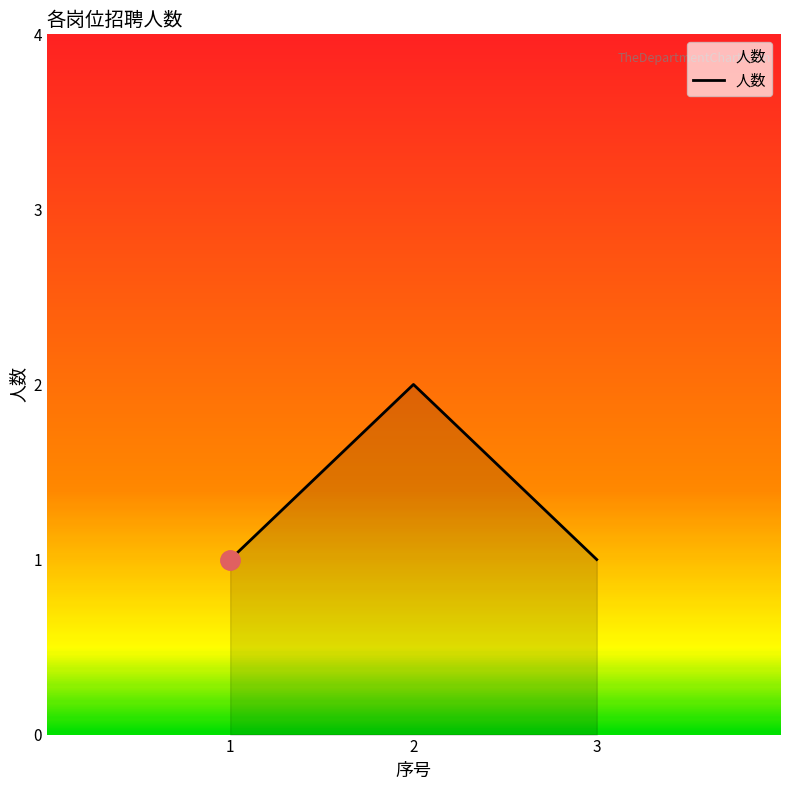

Is it true that the value at 1 is 1?

True